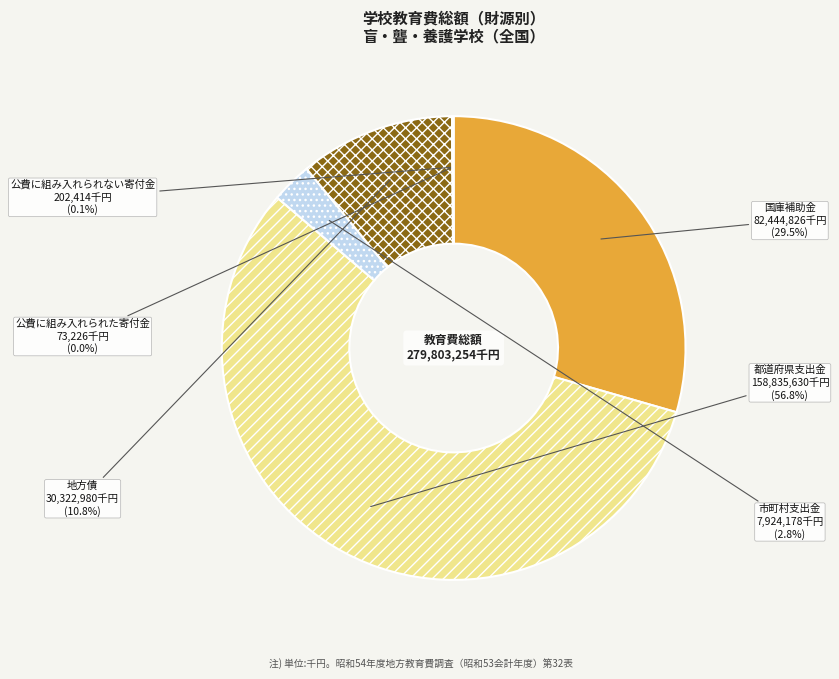

Which category accounts for the majority?

都道府県支出金